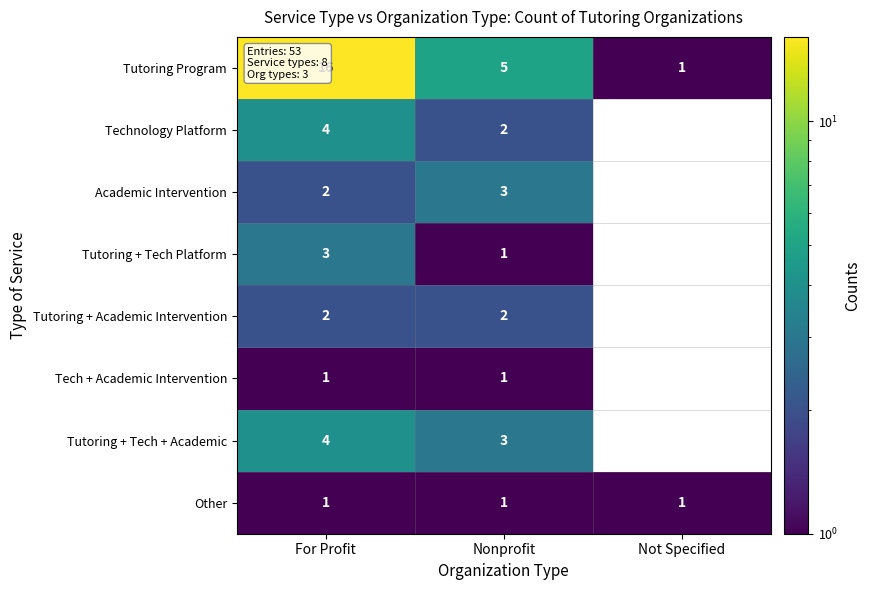

Which category has the lowest value in the Tutoring Program series?

Not Specified